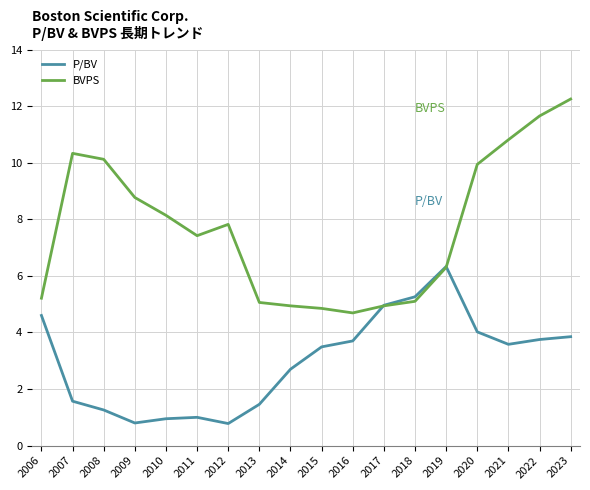

Count the number of categories in the chart.

18